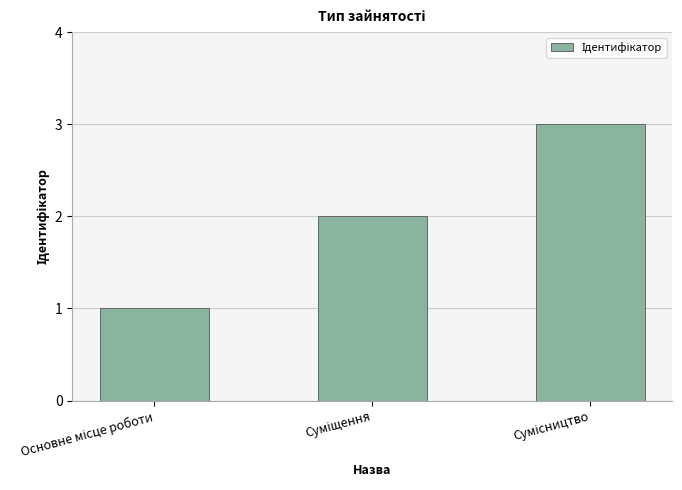

What is the smallest value displayed?

1